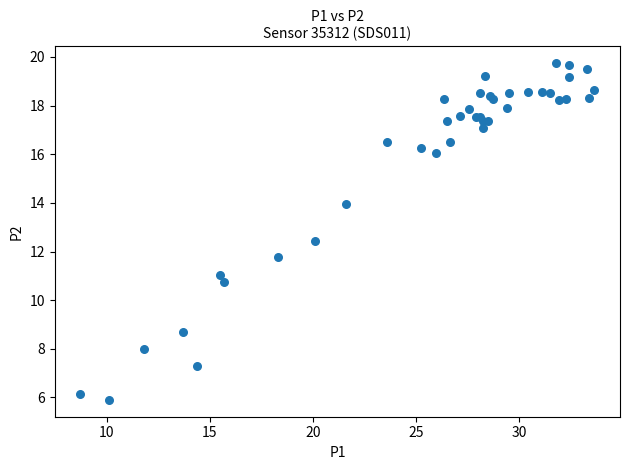

What Y value in the scatter plot is closest to 12?

11.8